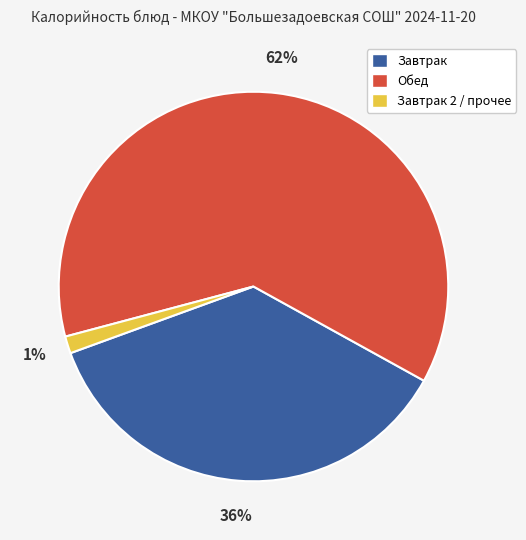

Is there any slice that represents more than half of the pie?

Yes